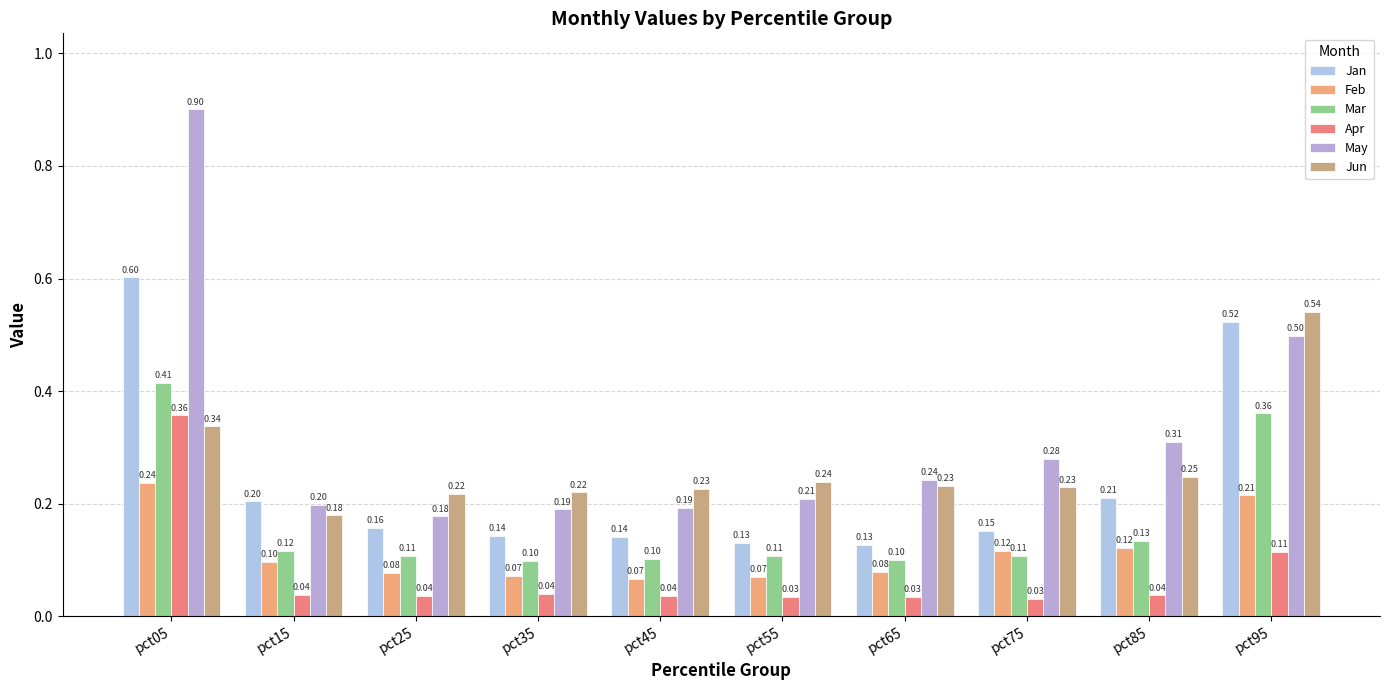

Count the number of categories in the chart.

10